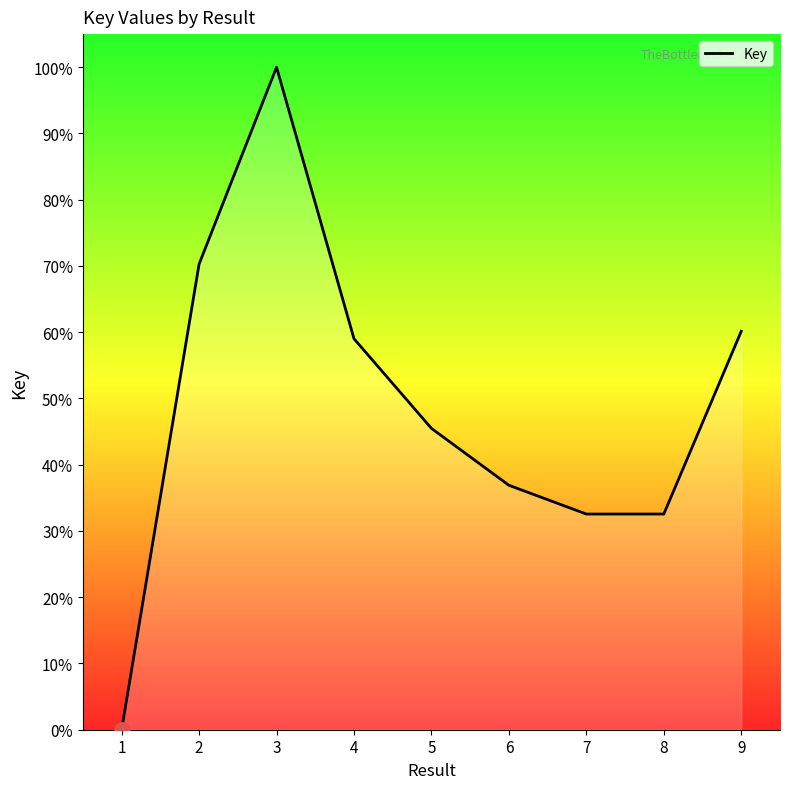

What is the ratio of the value at 5 to the value at 8?

1.4